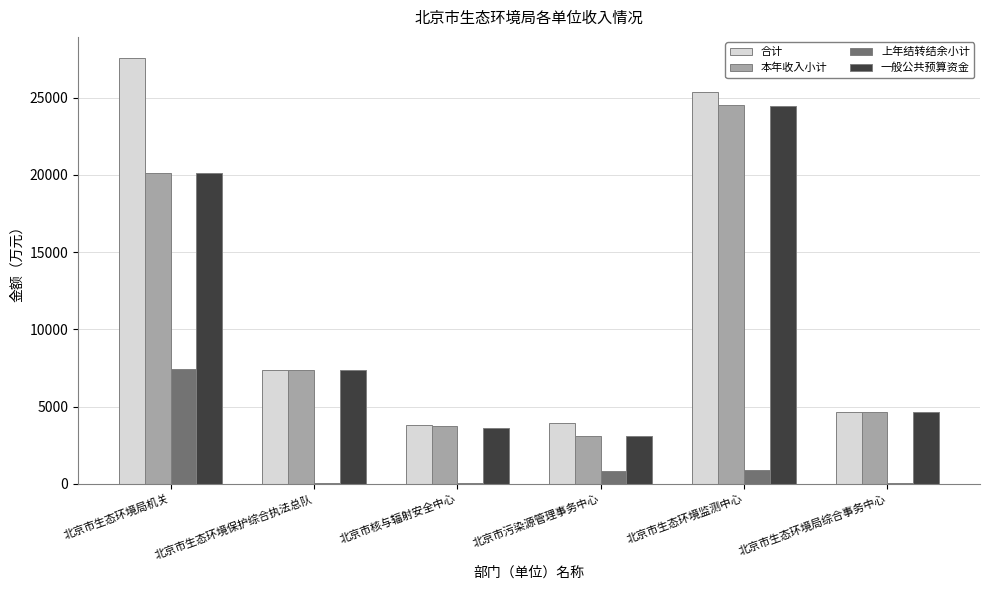

Which series changed the most between 北京市生态环境局机关 and 北京市核与辐射安全中心?

合计